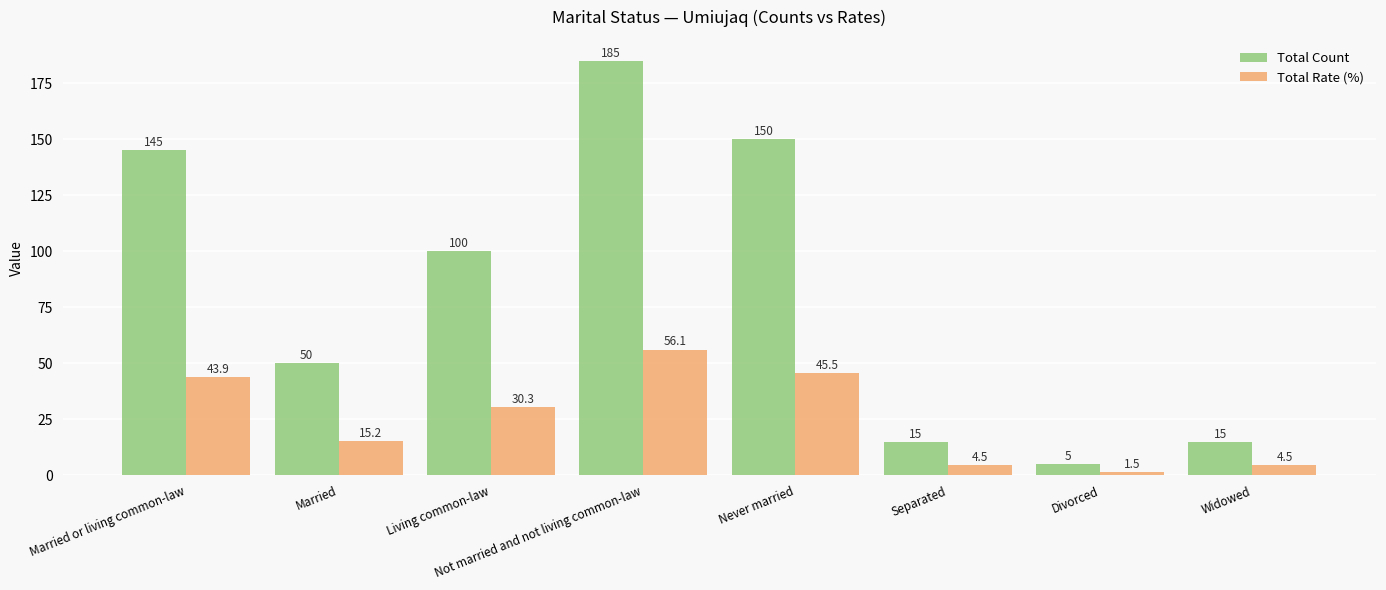

What is the total value across all series at Not married and not living common-law?

241.1